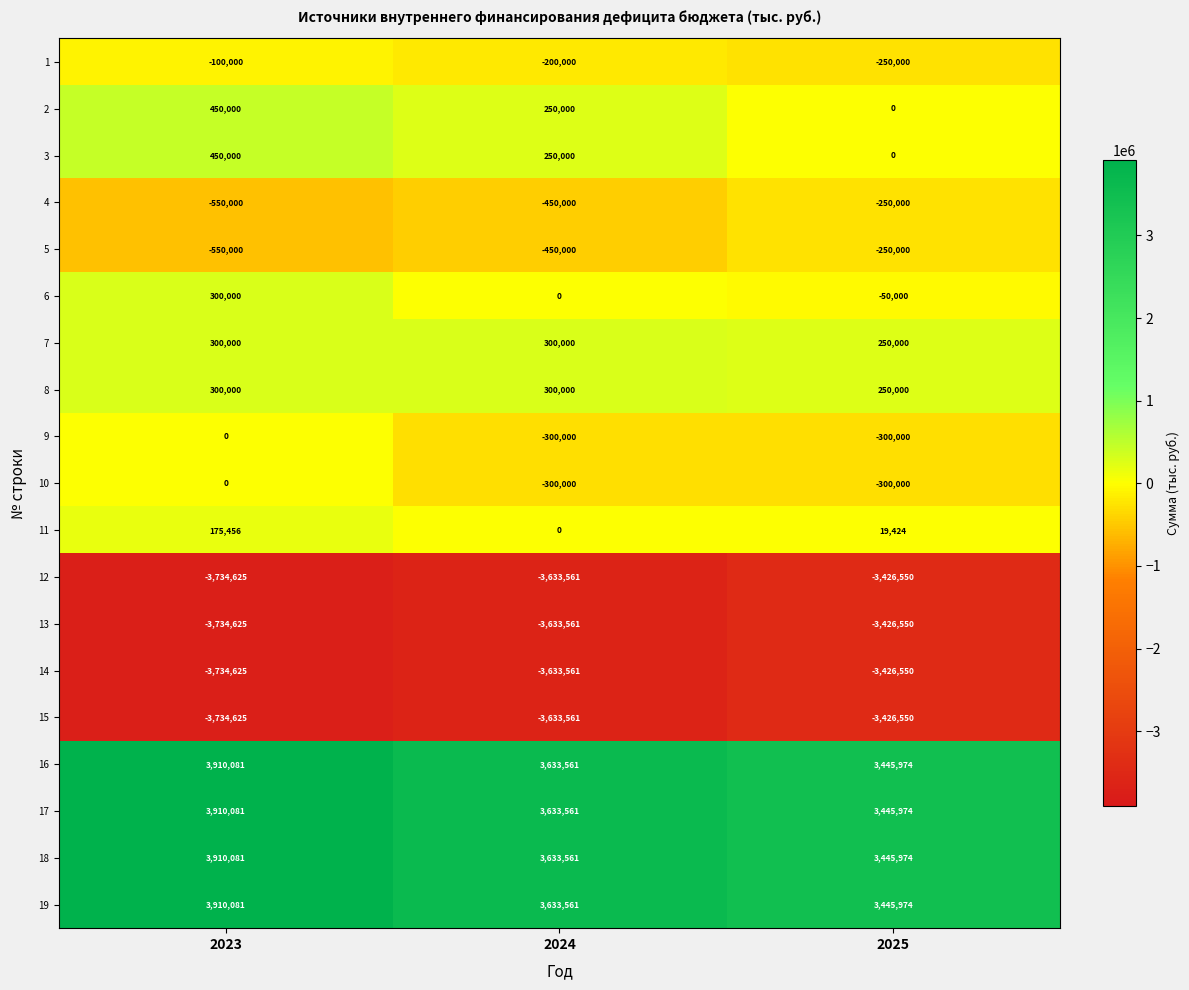

At which label does 11 reach its minimum?

2024